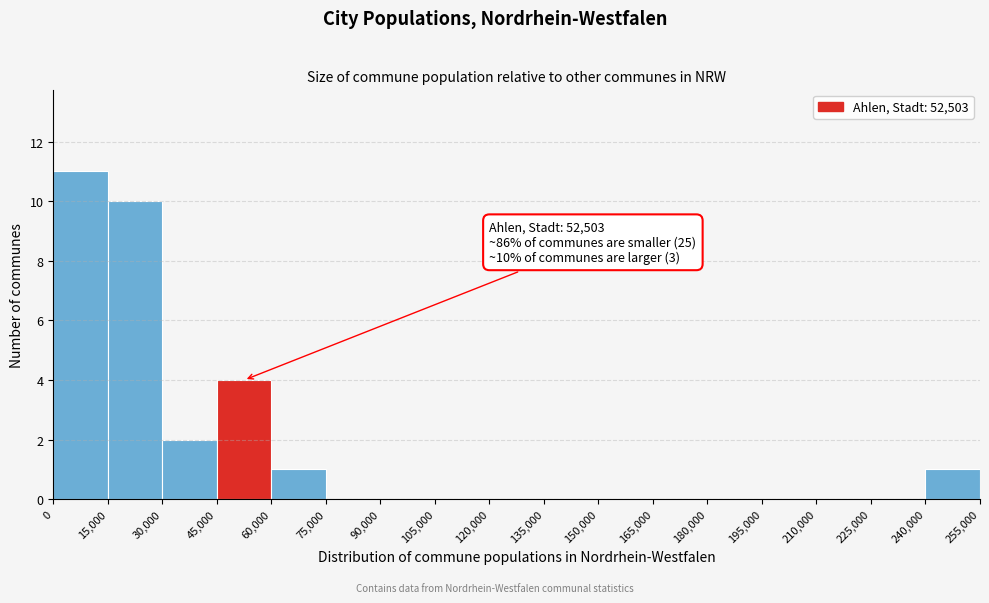

Which range on the x-axis has the tallest bar?

0 to 15,000